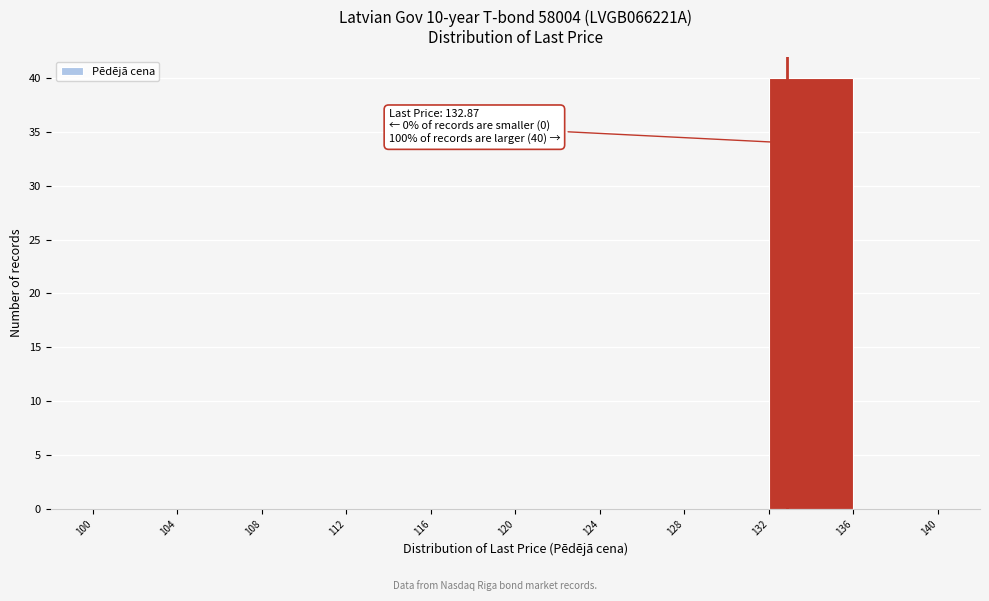

Over which range of the x-axis is the bar tallest?

132 to 136